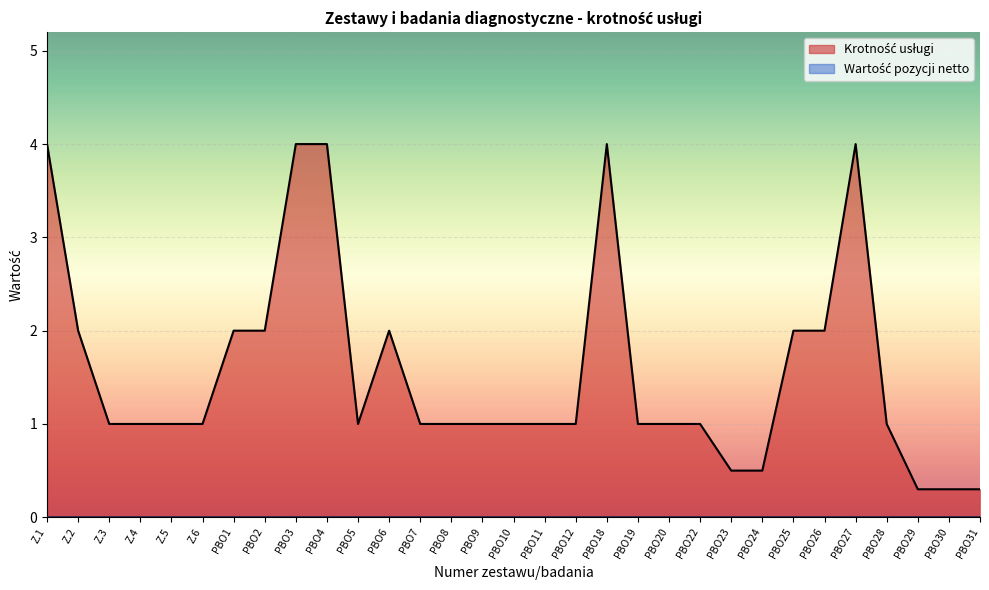

What is the minimum value shown in the chart?

0.0